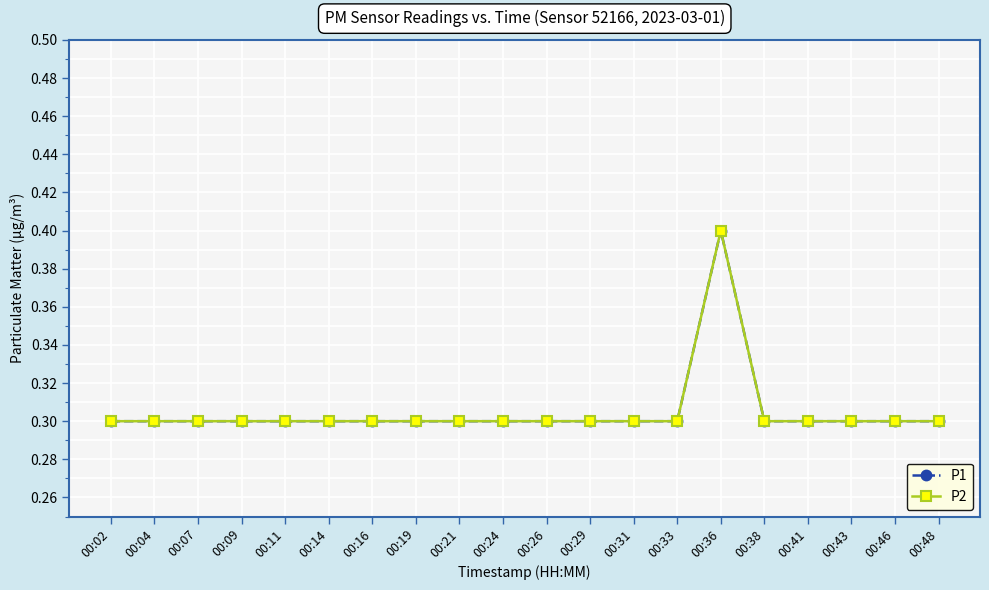

What is the sum of all P2 values?

6.1